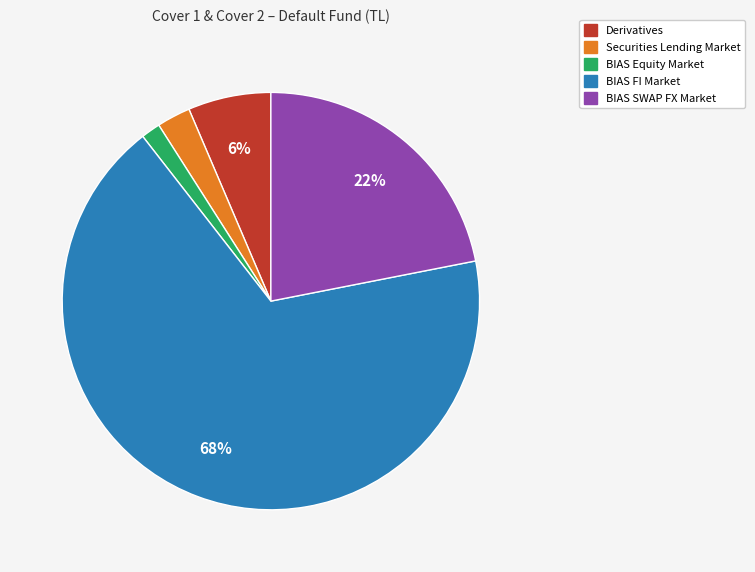

Is there any slice that represents more than half of the pie?

Yes